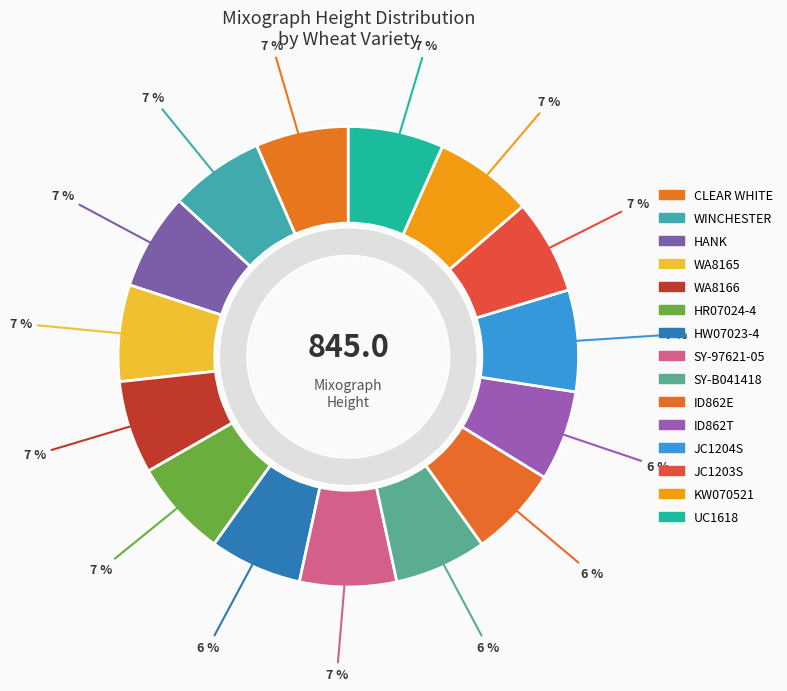

Approximately how many times larger is the value at WA8166 compared to WA8165?

1.0